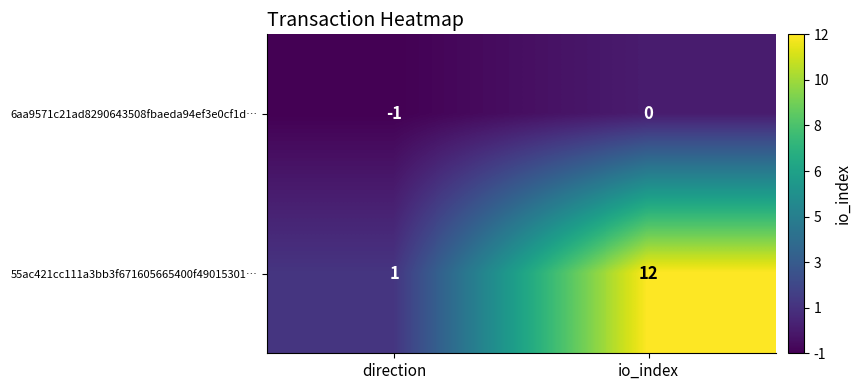

Which series changed the most between direction and io_index?

55ac421cc111a3bb3f671605665400f49015301…